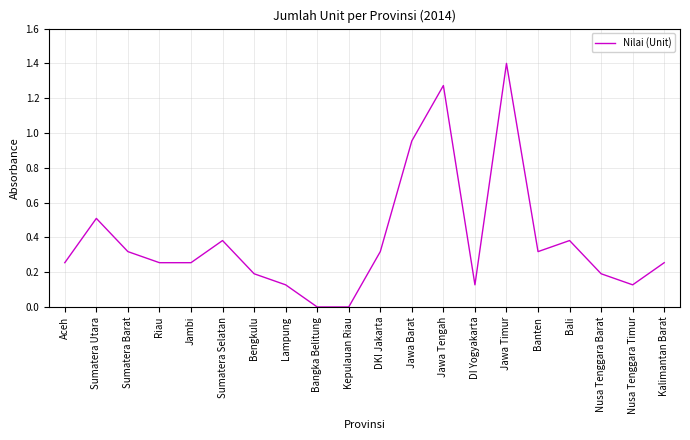

What position from the right is Lampung?

13